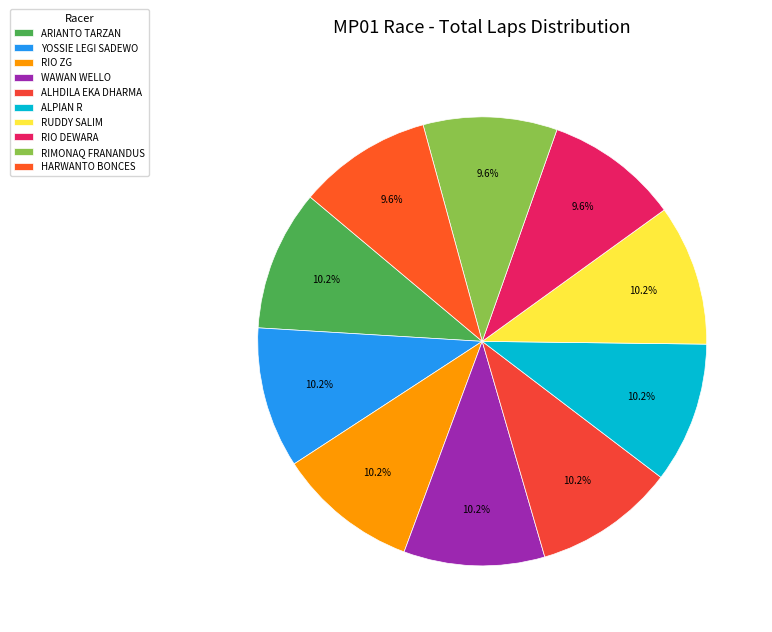

Count the number of slices in the pie.

10